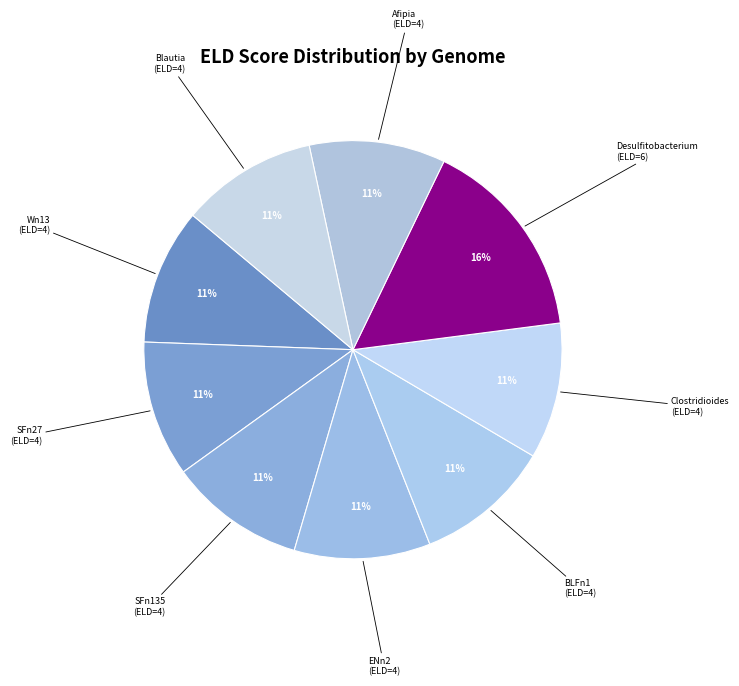

To the nearest percent, what is the difference between the largest and smallest slice percentages?

5%